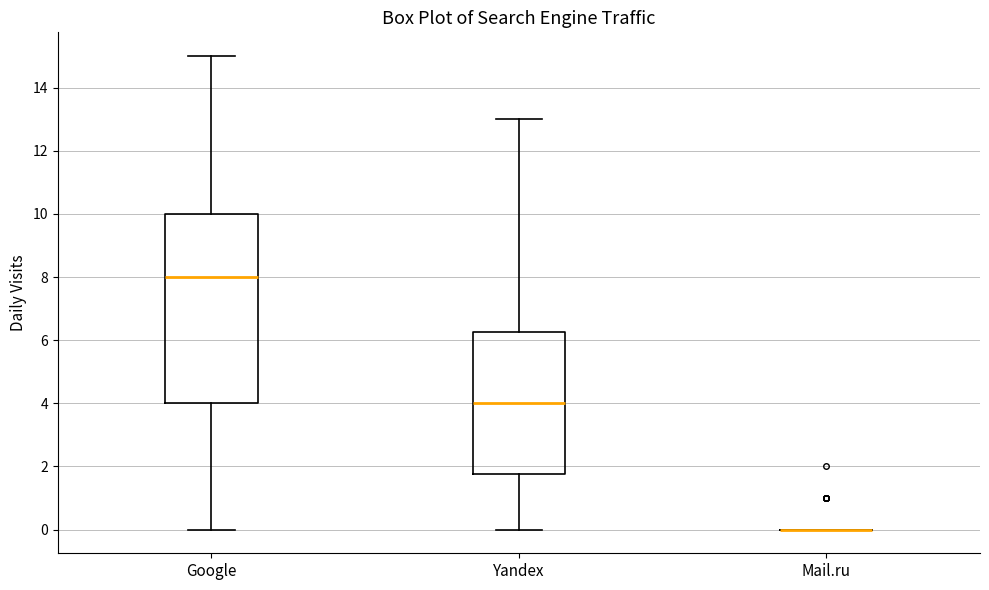

Reading left to right, transcribe this box plot: for each box, give where its median line is, the range the box spans, and where its two whiskers end, as read against the y-axis. The values are not printed on the chart, so give them approximately, as read against the axis.

Google: median 8.0, box 4.0 to 10.0, whiskers 0.0 to 15.0
Yandex: median 4.0, box 1.8 to 6.2, whiskers 0.0 to 13.0
Mail.ru: box collapsed to a line at 0.0, whiskers 0.0 to 0.0